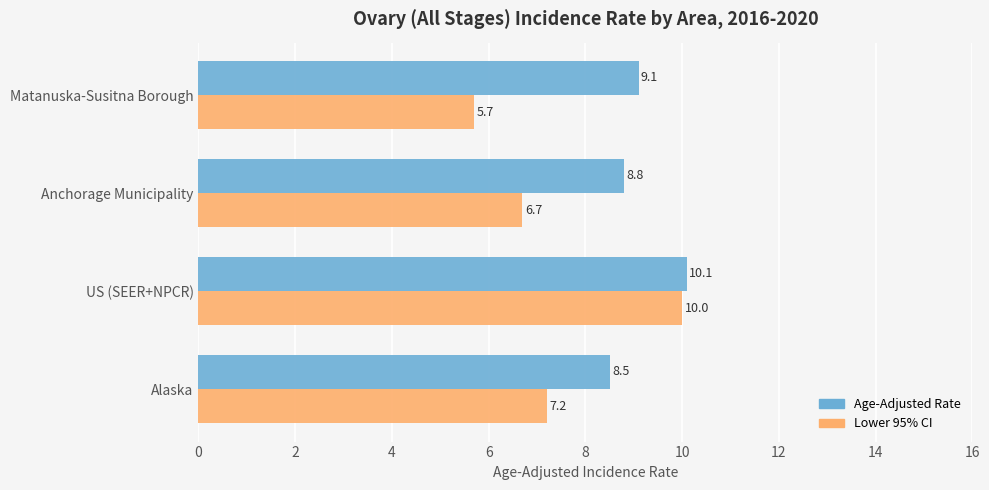

The value of Lower 95% CI at Matanuska-Susitna Borough is 7.6. True or false?

False